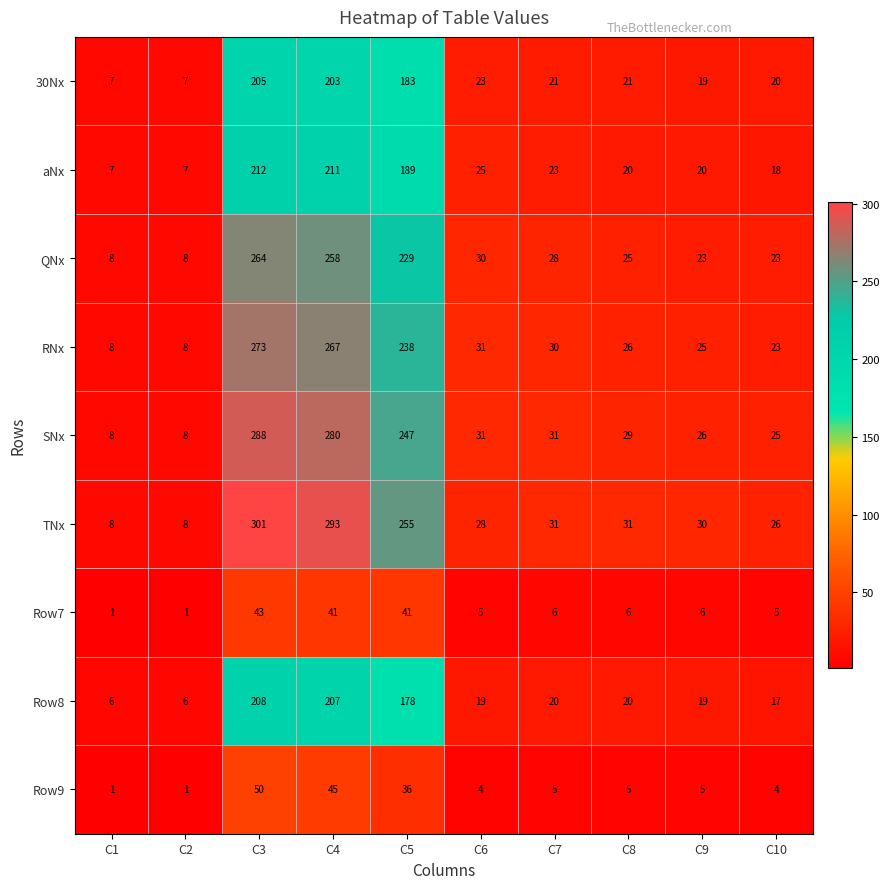

How many data points does each series have?

10